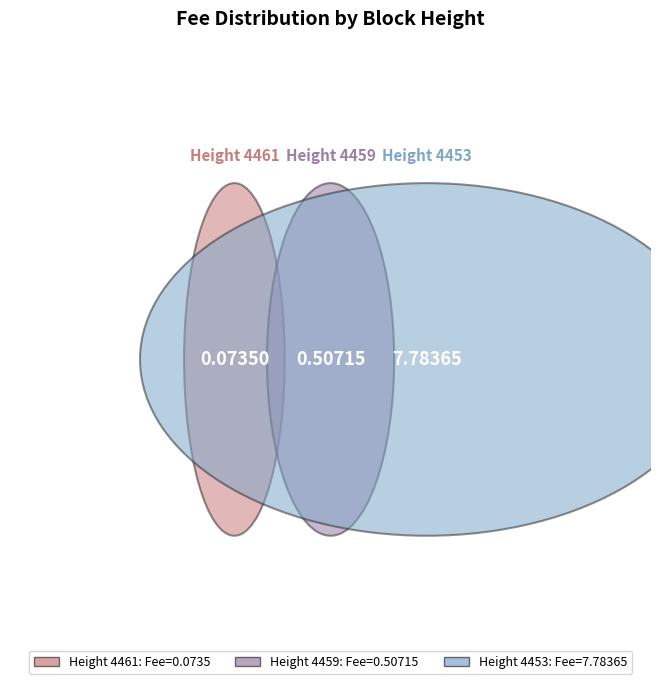

What is the smallest slice in the pie chart?

4461